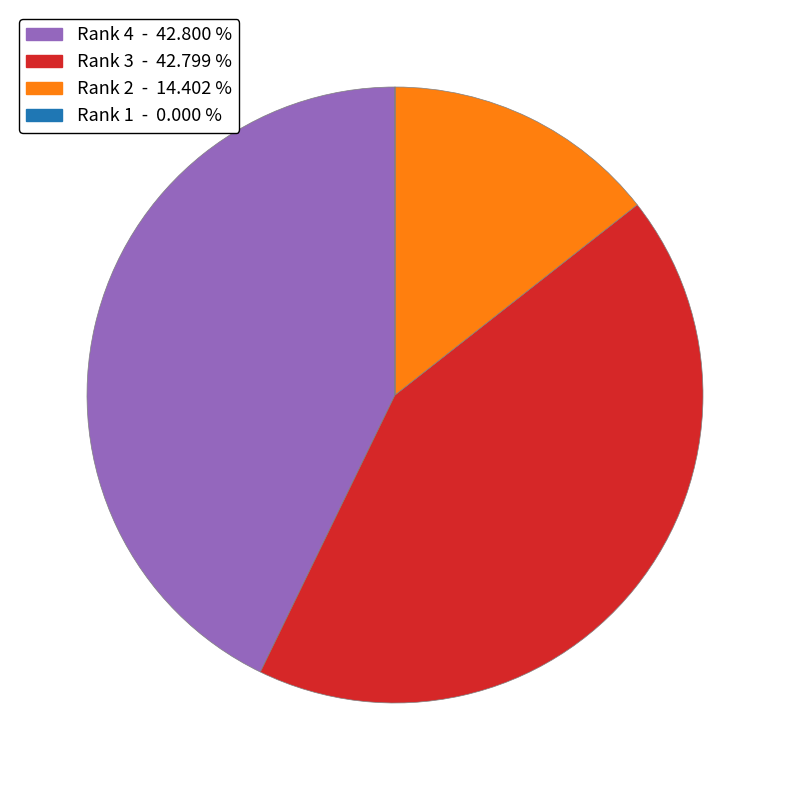

Is there a majority slice in this chart?

No